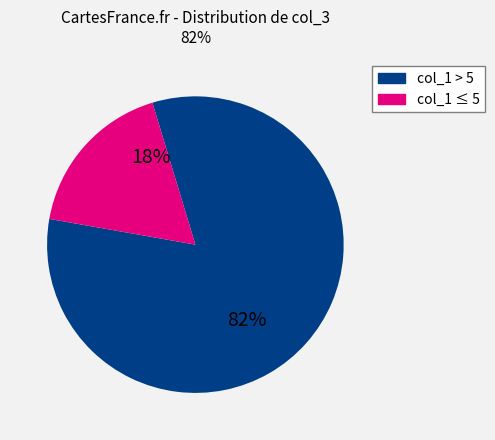

To the nearest percent, what is the average slice percentage?

50%